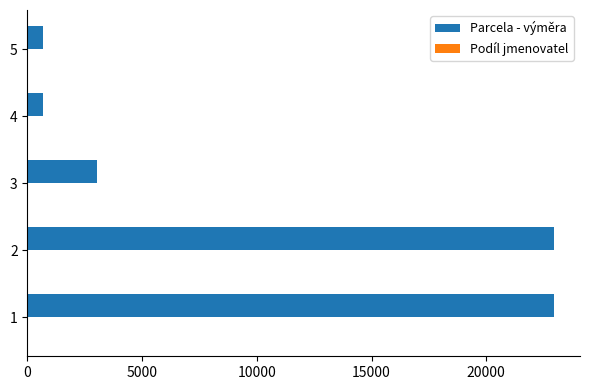

Which series has the largest total across all categories?

Parcela - výměra